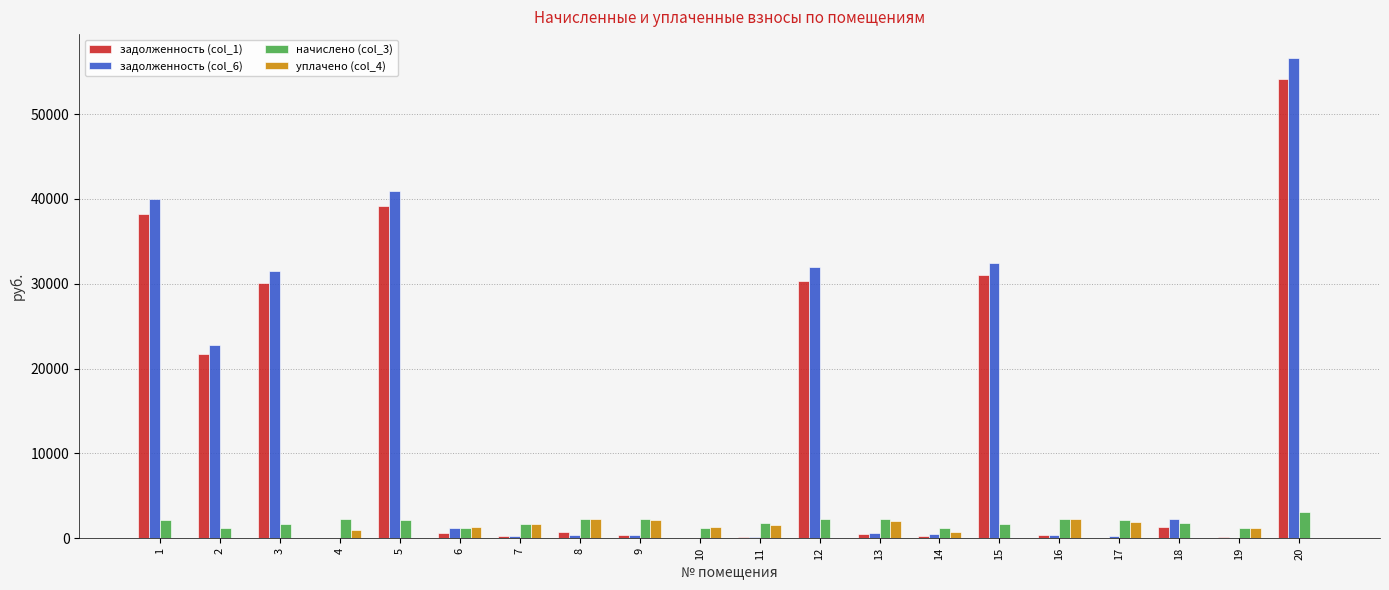

At which category is the sum across all series the highest?

20